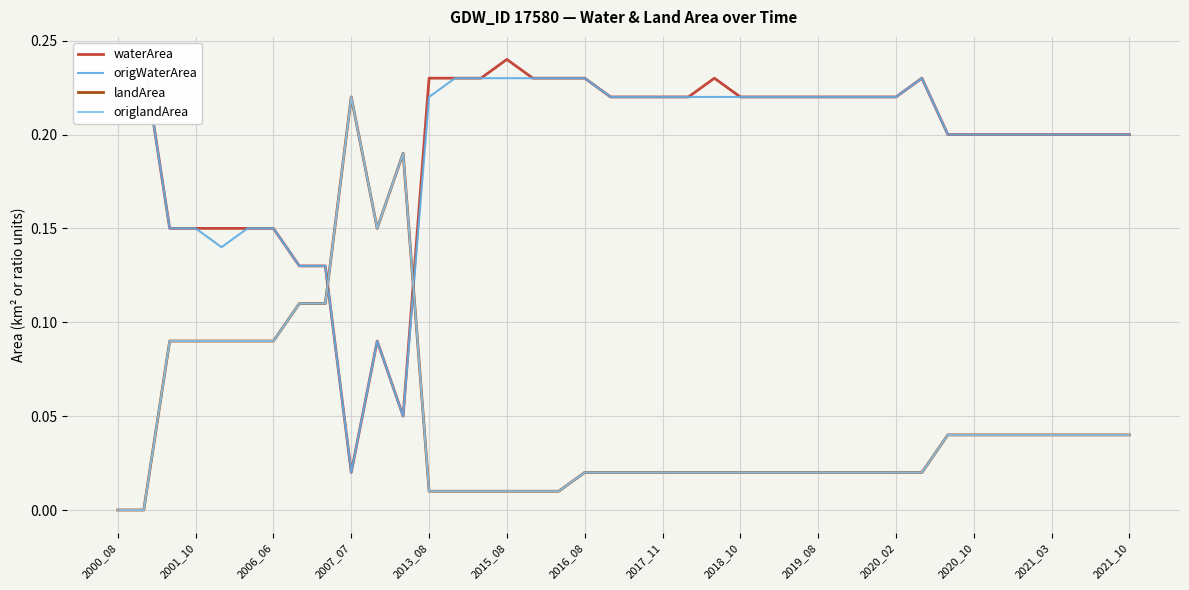

Is the value of landArea at 37 greater than the value of waterArea at 20?

No